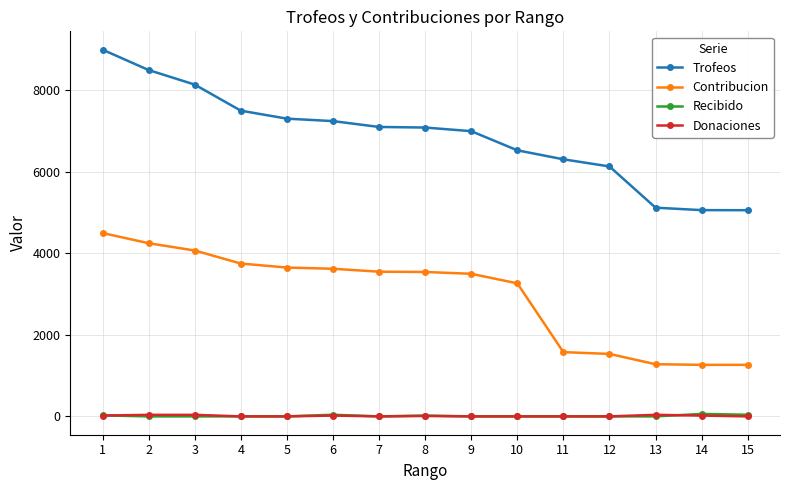

Which series has the widest spread of values?

Trofeos